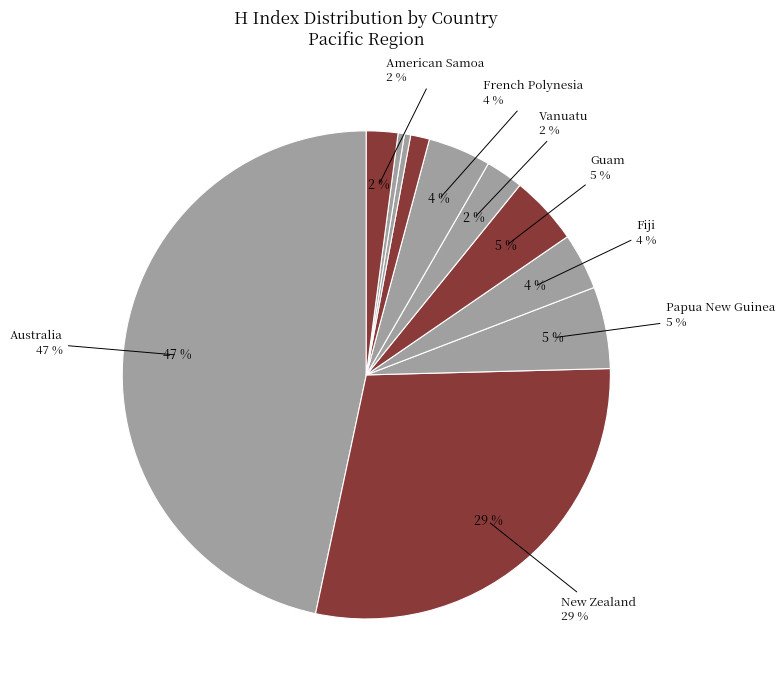

How many segments does this pie chart have?

11